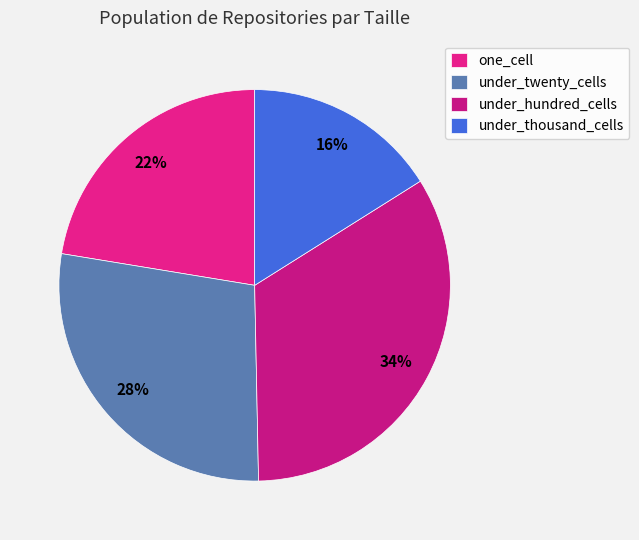

Rank the categories by value from lowest to highest.

under_thousand_cells, one_cell, under_twenty_cells, under_hundred_cells